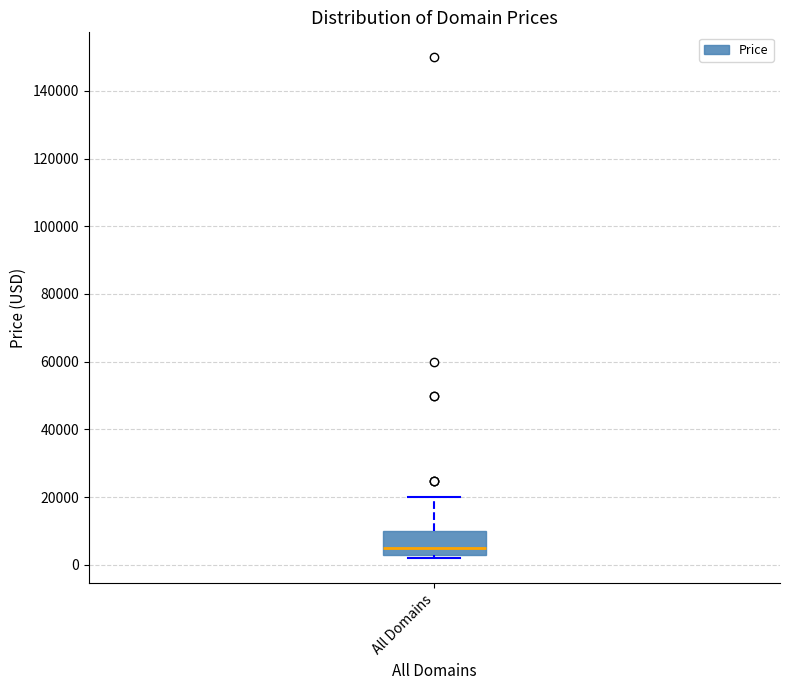

Read this box plot against the y-axis: the position of the median line, the range covered by the box, and the ends of both whiskers. The values are not printed on the chart, so give them approximately, as read against the axis.

median 4000, box 2000 to 10000, whiskers 2000 (just below the box's lower edge) to 20000